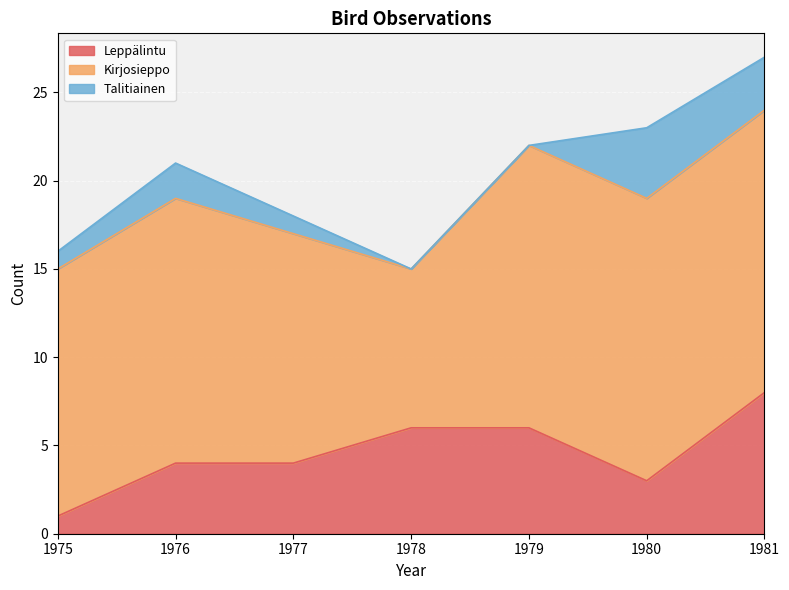

Rank the series by their maximum value, from highest to lowest.

Kirjosieppo, Leppälintu, Talitiainen